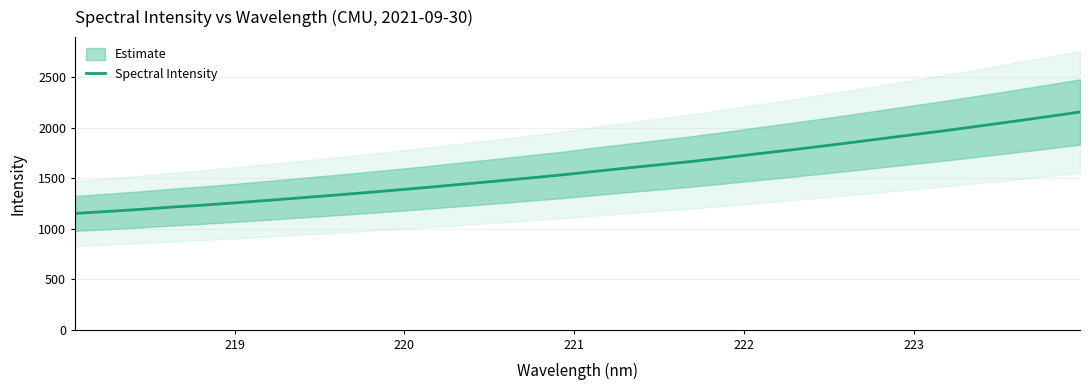

What is the minimum value shown in the chart?

1149.9